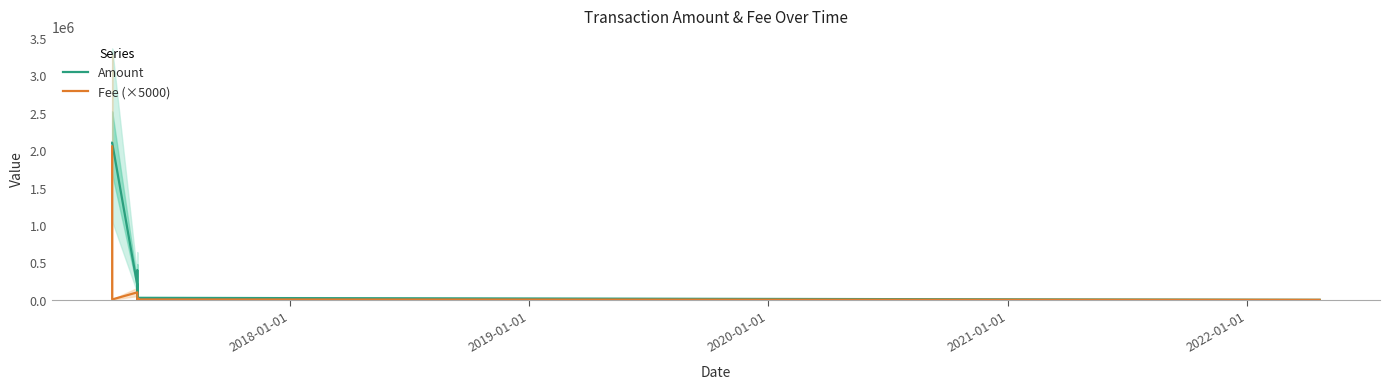

How many interior local valleys does the Fee (×5000) series have?

1